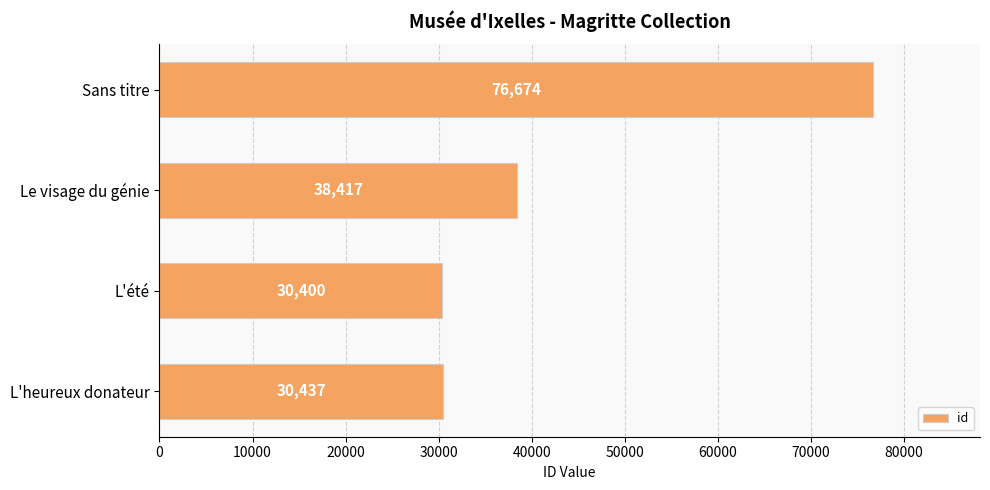

What position from the top is Le visage du génie?

2